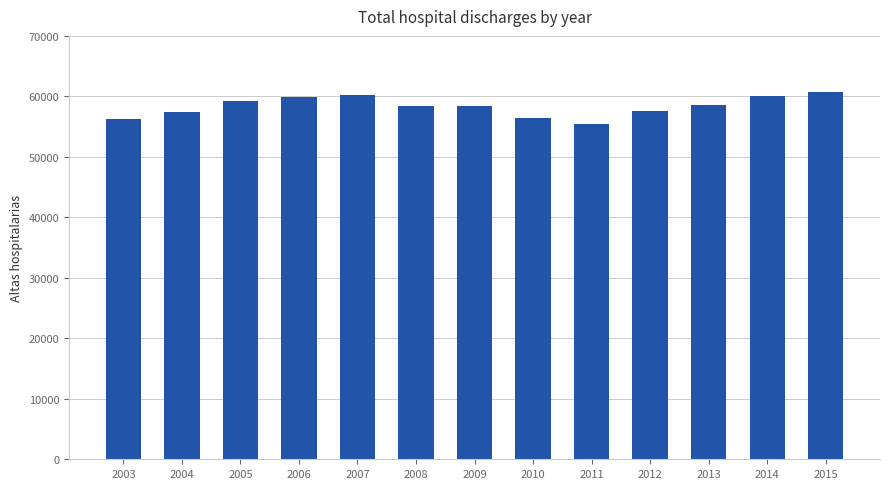

What is the difference between the maximum and minimum values?

5276